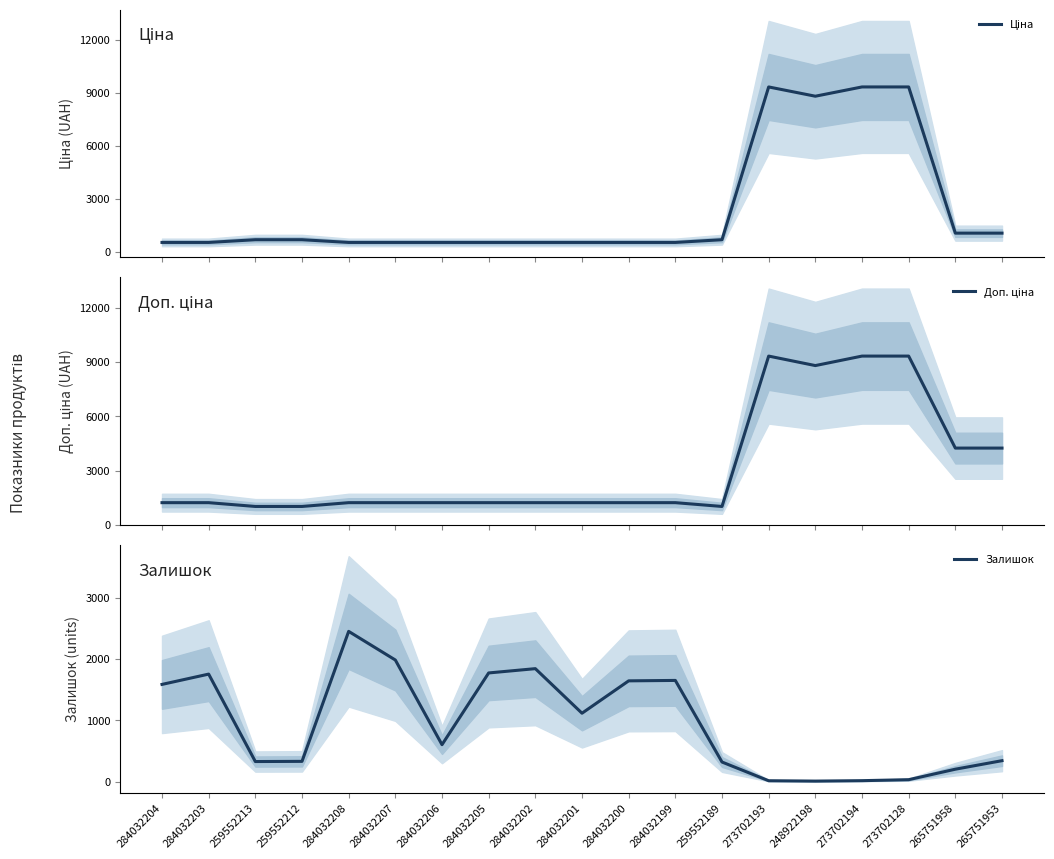

True or false: Доп. ціна has a value of 1227.2 at 284032204.

True